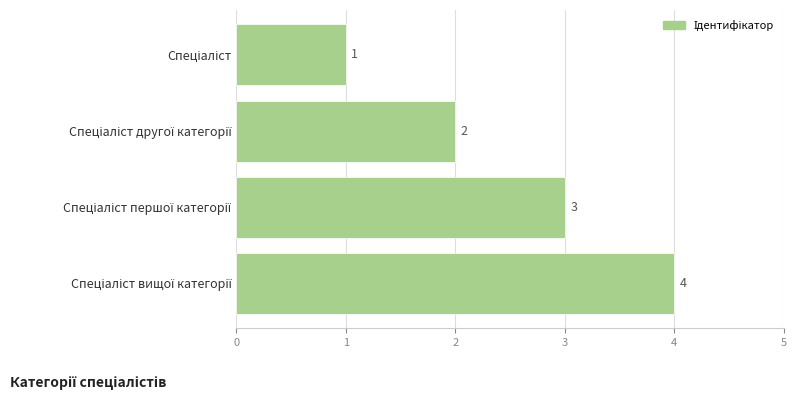

How many data points are less than 3?

2